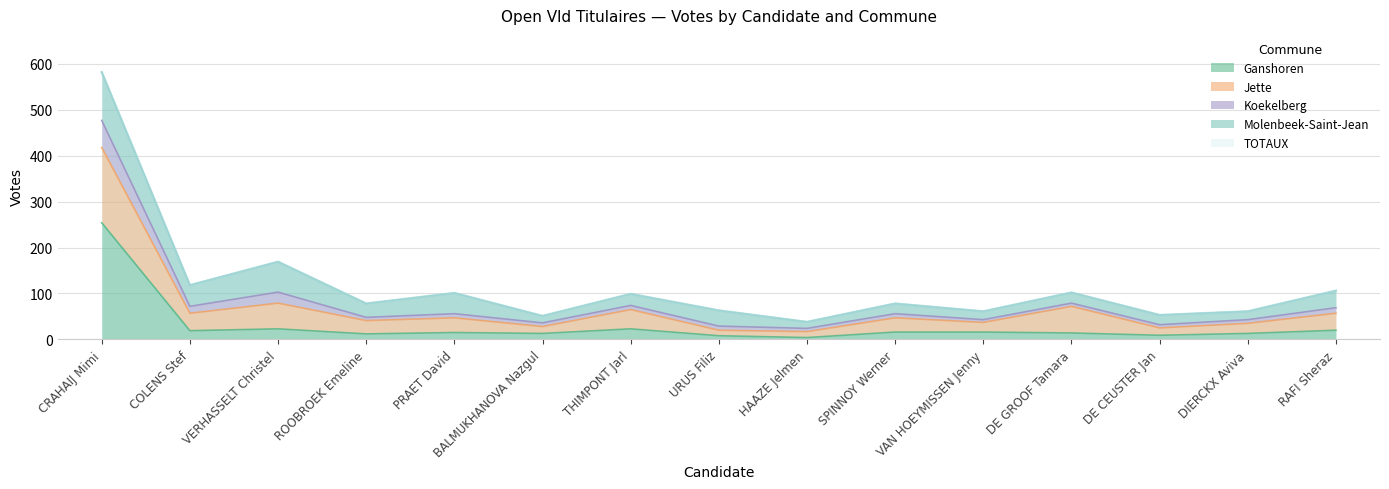

What is the label of the 8th point from the left?

URUS Filiz